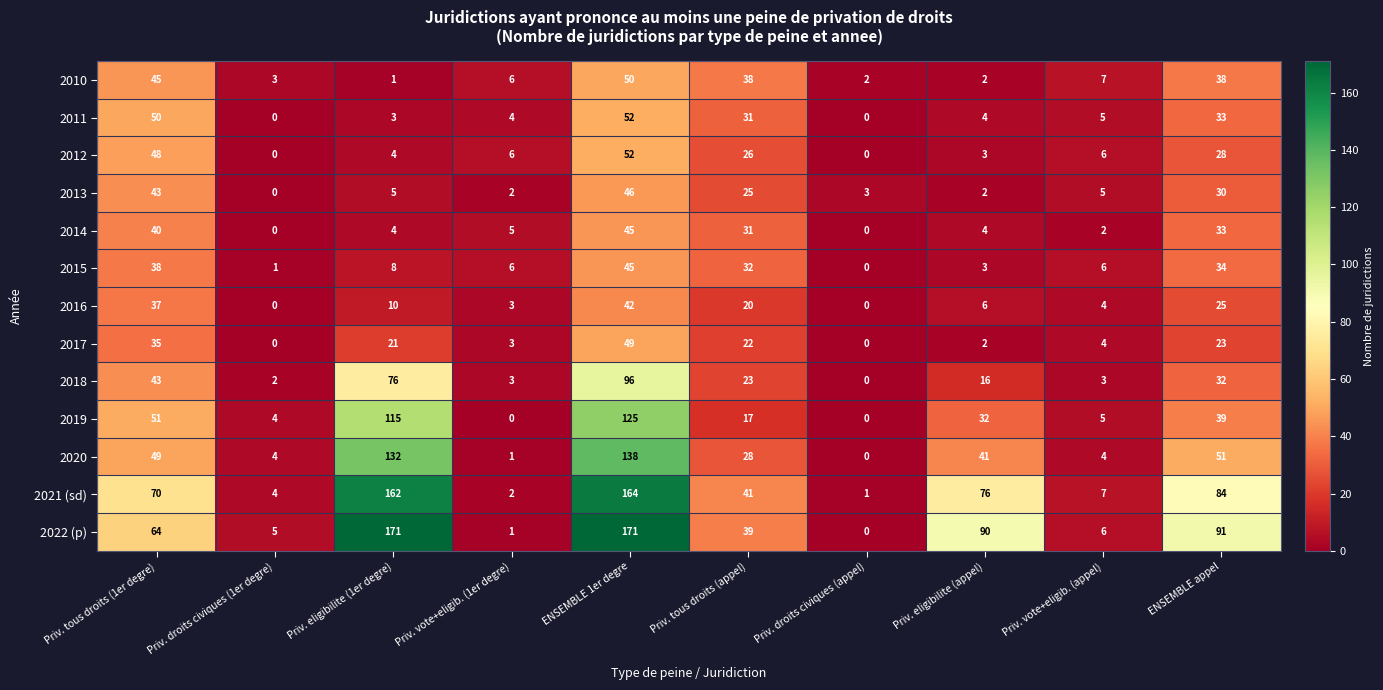

The value of 2013 at Priv. tous droits (1er degre) is 17. True or false?

False